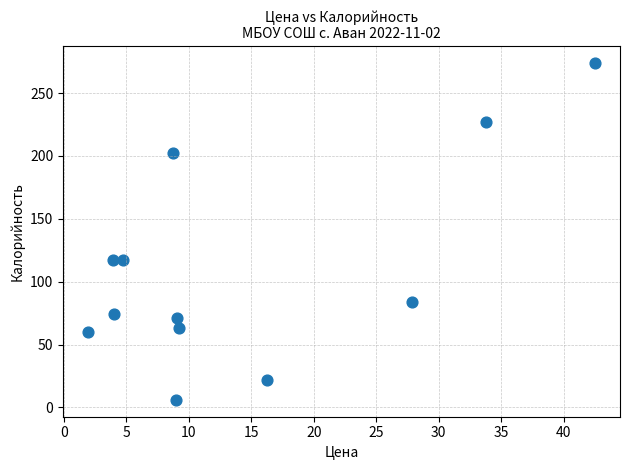

What is the average Y value?

110